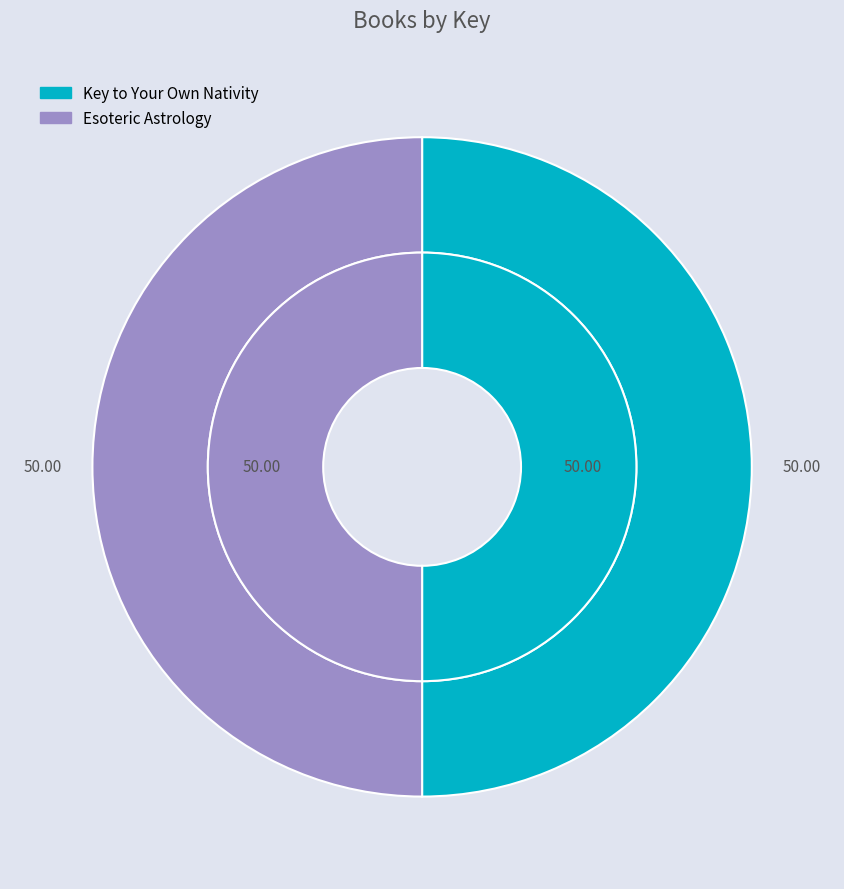

Is it true that Esoteric Astrology is 50% of the pie?

True